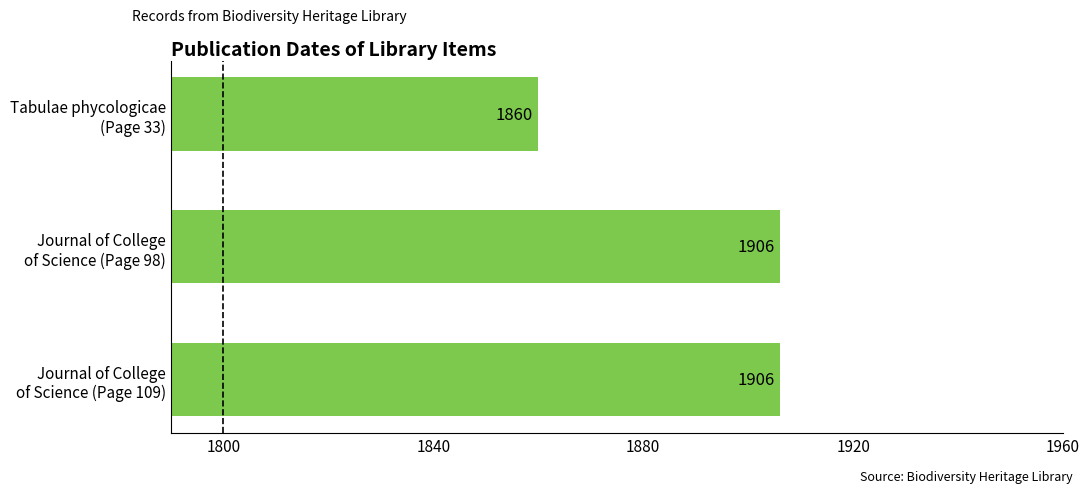

How many values are between 1860 and 1906?

3